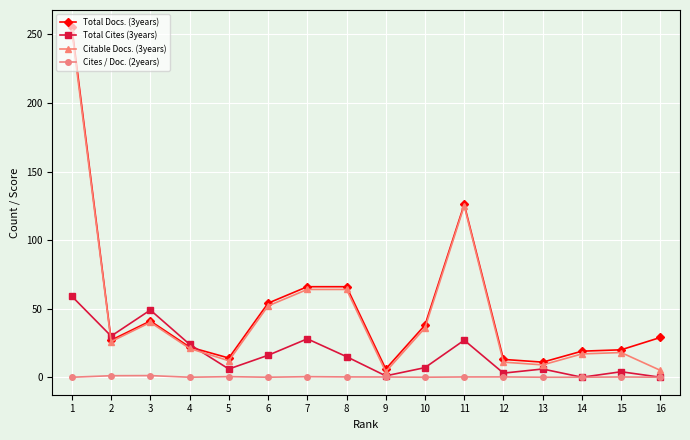

In Total Cites (3years), how many points are higher than both neighbors (excluding endpoints)?

5